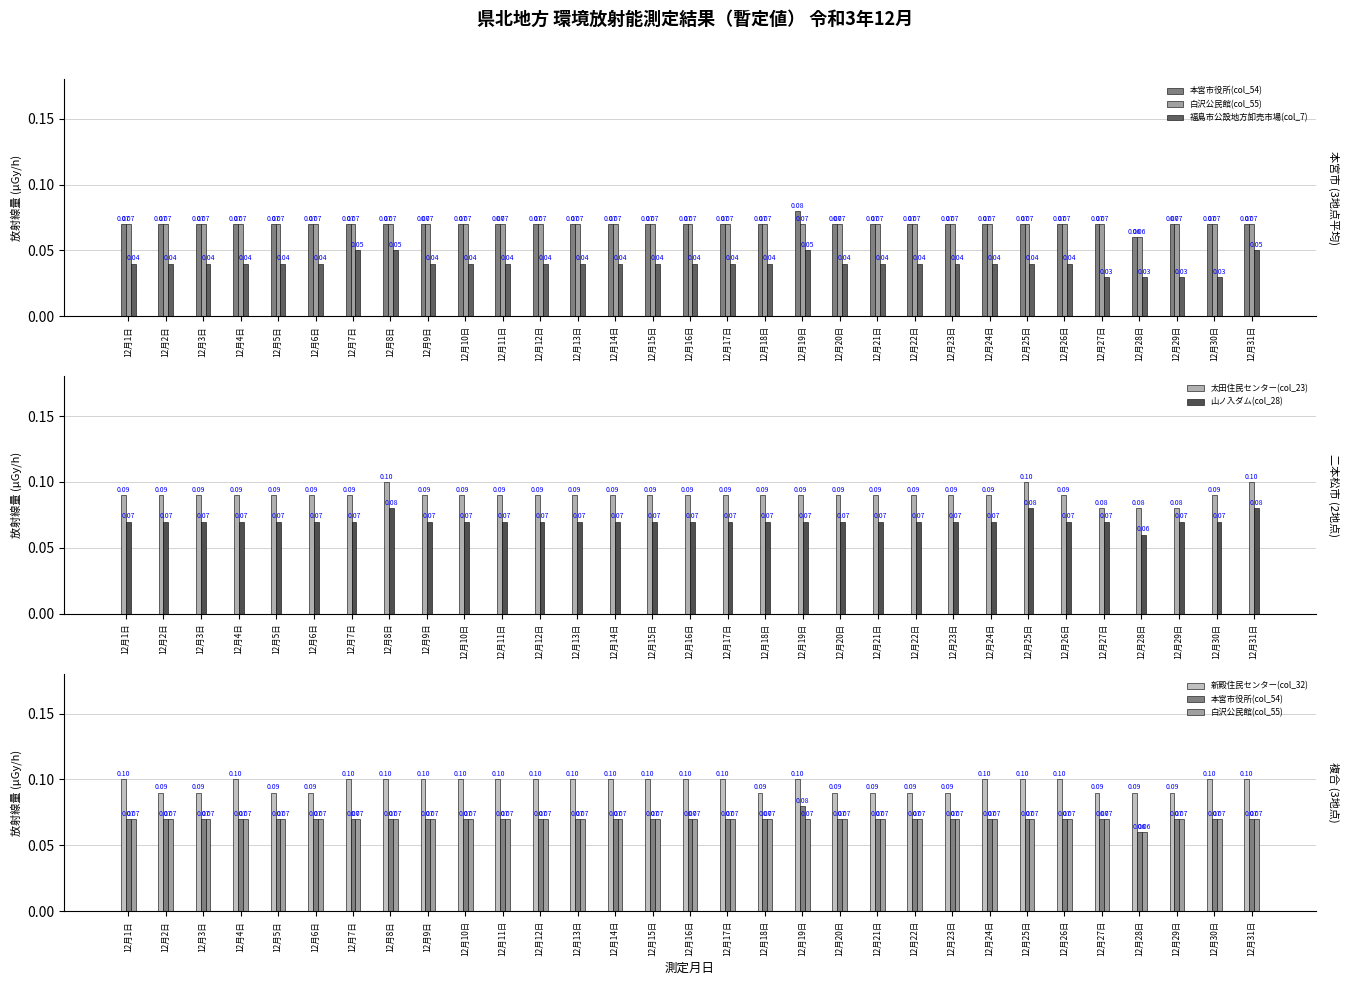

Which series changed the most between 12月6日 and 12月20日?

本宮市役所(col_54)